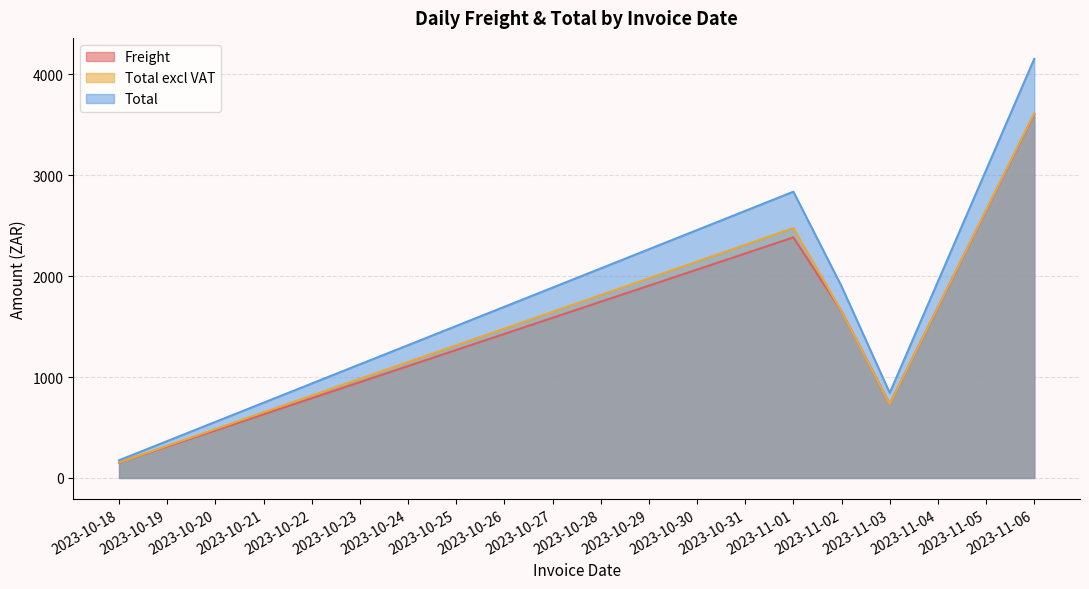

What is the highest value of the Freight series?

3607.5